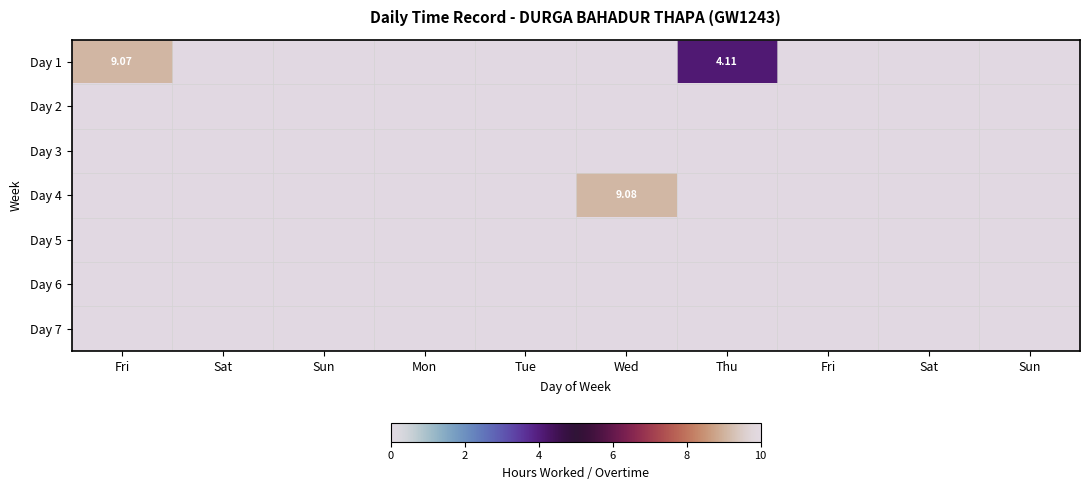

What is the maximum value shown in the chart?

9.1